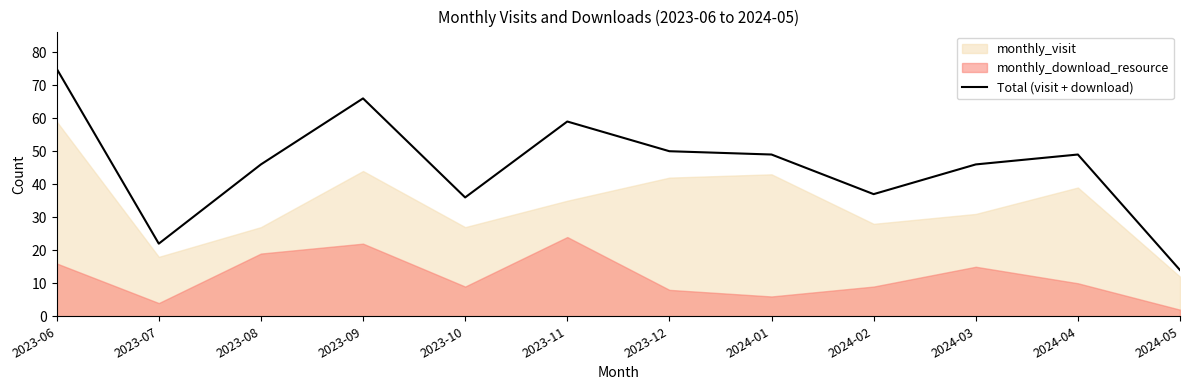

What is the average value?

46